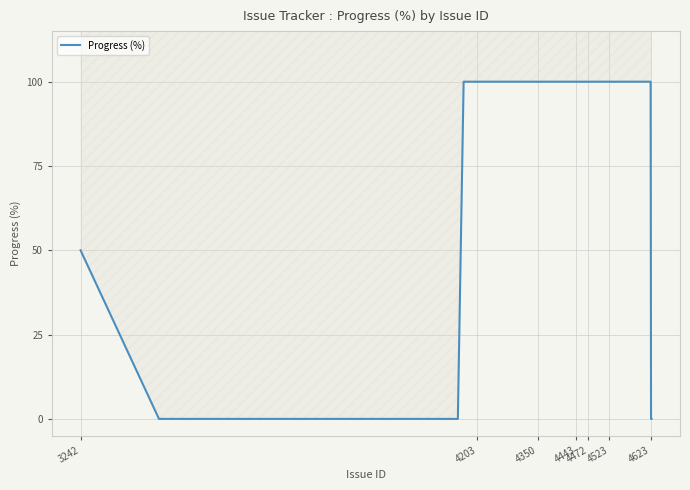

What is the maximum value for Progress (%)?

100